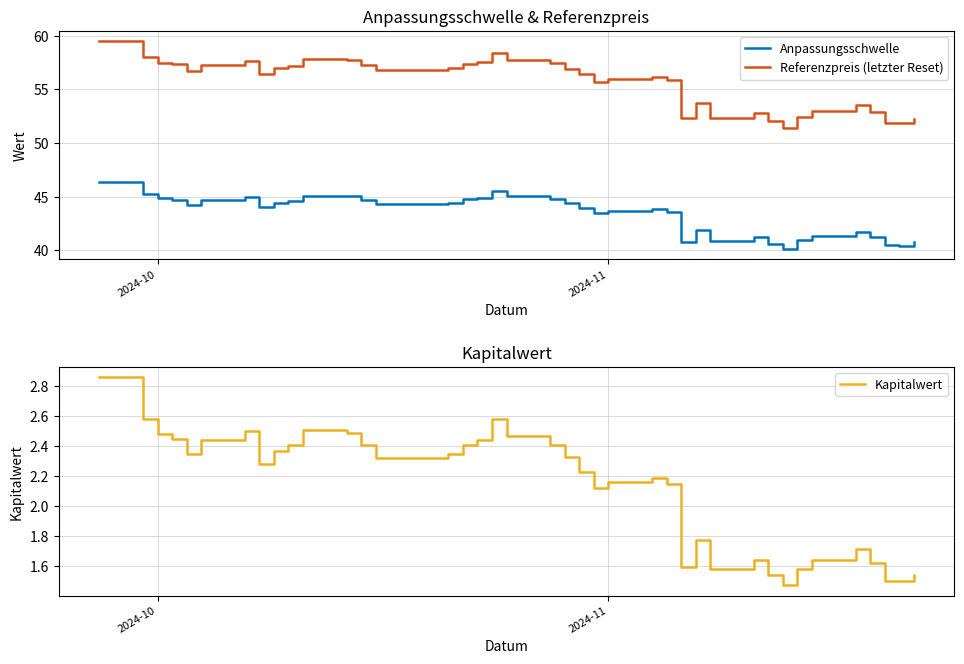

Reading left to right, extract all data points from this chart.

Anpassungsschwelle: 46.4	45.3	44.9	44.7	44.2	44.7	45.0	44.0	44.5	44.6	45.1	45.1	44.7	44.3	44.5	44.8	44.9	45.5	45.1	44.8	44.4	44.0	43.4	43.6	43.8	43.6	40.8	41.9	40.8	41.2	40.6	40.1	40.9	41.3	41.7	41.2	40.5	40.4	40.8
Referenzpreis (letzter Reset): 59.5	58.0	57.5	57.4	56.7	57.3	57.7	56.4	57.0	57.2	57.8	57.8	57.3	56.8	57.0	57.4	57.5	58.4	57.8	57.4	57.0	56.4	55.7	56.0	56.2	55.9	52.3	53.8	52.4	52.9	52.1	51.4	52.5	53.0	53.5	52.9	51.9	51.9	52.3
Kapitalwert: 2.9	2.6	2.5	2.5	2.4	2.4	2.5	2.3	2.4	2.4	2.5	2.5	2.4	2.3	2.4	2.4	2.4	2.6	2.5	2.4	2.3	2.2	2.1	2.2	2.2	2.1	1.6	1.8	1.6	1.6	1.5	1.5	1.6	1.6	1.7	1.6	1.5	1.5	1.5